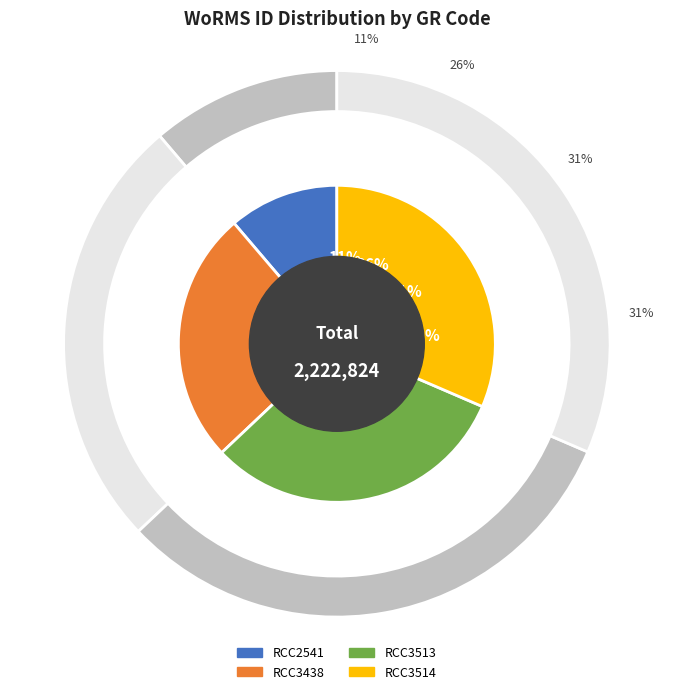

Count the number of slices in the pie.

4